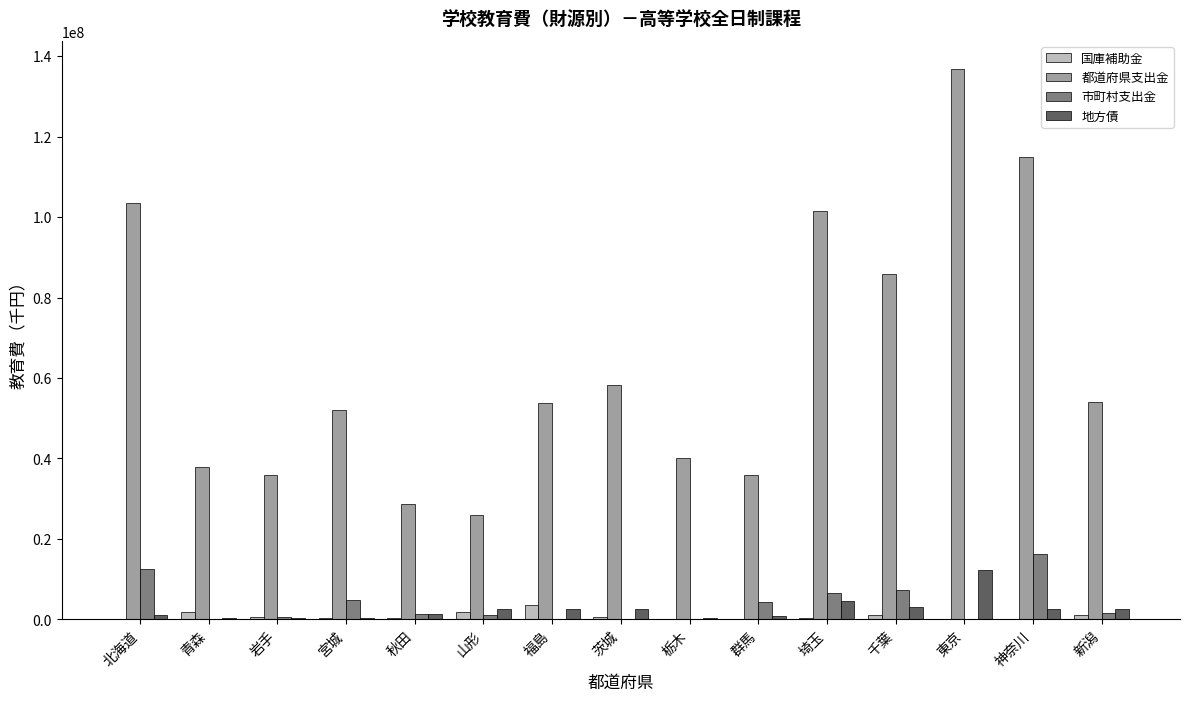

Which series changed the most between 青森 and 埼玉?

都道府県支出金